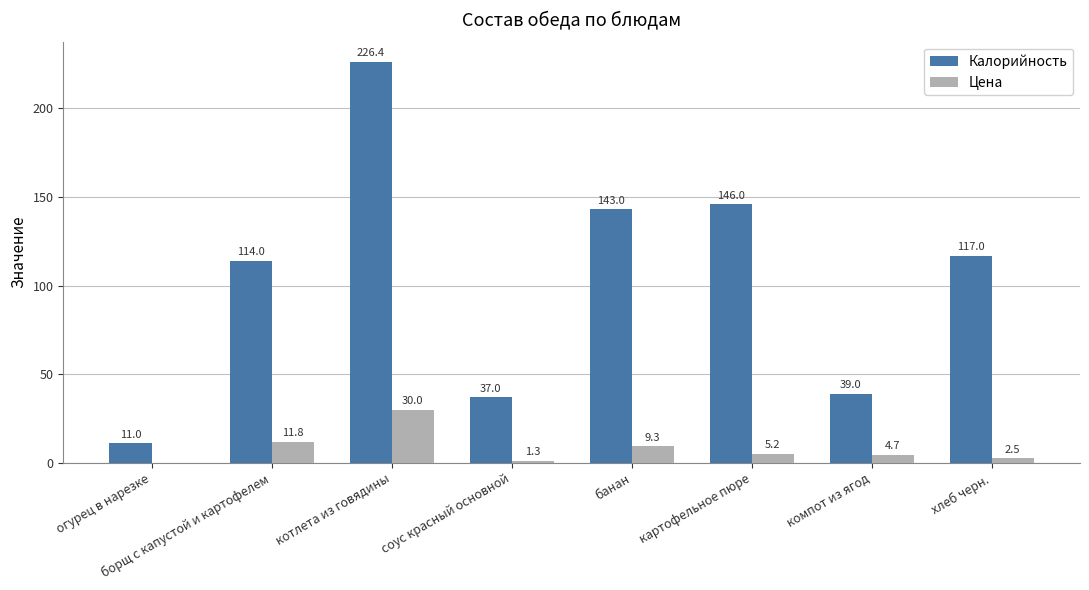

Between компот из ягод and хлеб черн., which series saw the biggest shift?

Калорийность